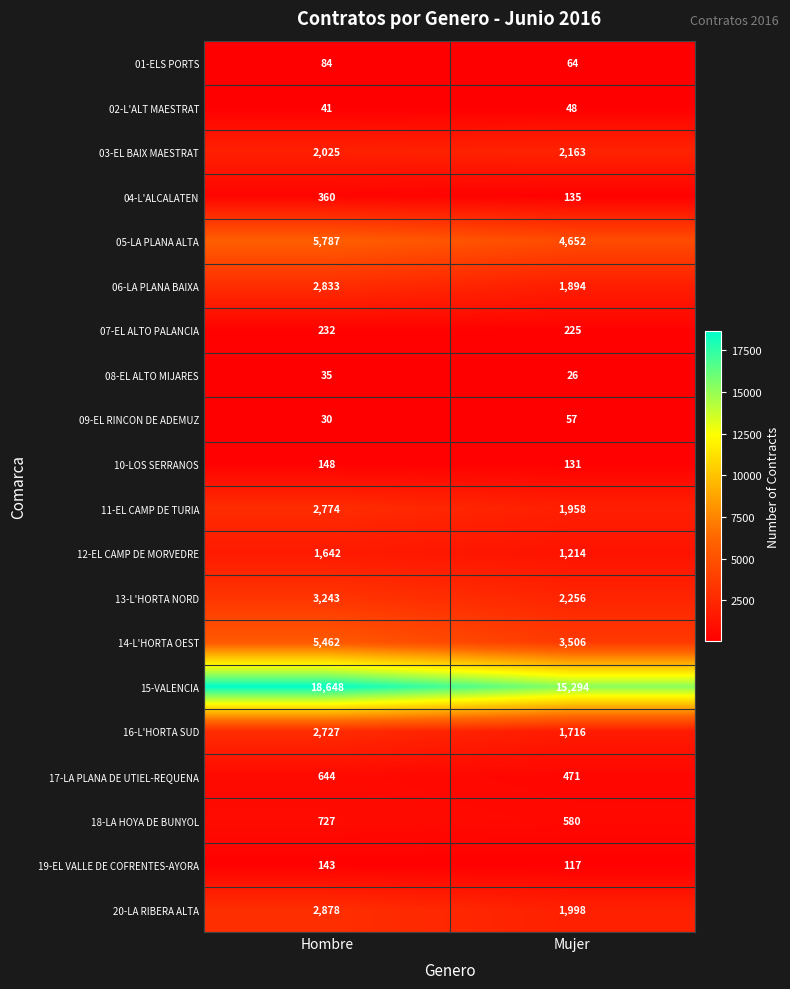

At Mujer, list the series in order from largest to smallest.

15-VALENCIA, 05-LA PLANA ALTA, 14-L'HORTA OEST, 13-L'HORTA NORD, 03-EL BAIX MAESTRAT, 20-LA RIBERA ALTA, 11-EL CAMP DE TURIA, 06-LA PLANA BAIXA, 16-L'HORTA SUD, 12-EL CAMP DE MORVEDRE, 18-LA HOYA DE BUNYOL, 17-LA PLANA DE UTIEL-REQUENA, 07-EL ALTO PALANCIA, 04-L'ALCALATEN, 10-LOS SERRANOS, 19-EL VALLE DE COFRENTES-AYORA, 01-ELS PORTS, 09-EL RINCON DE ADEMUZ, 02-L'ALT MAESTRAT, 08-EL ALTO MIJARES